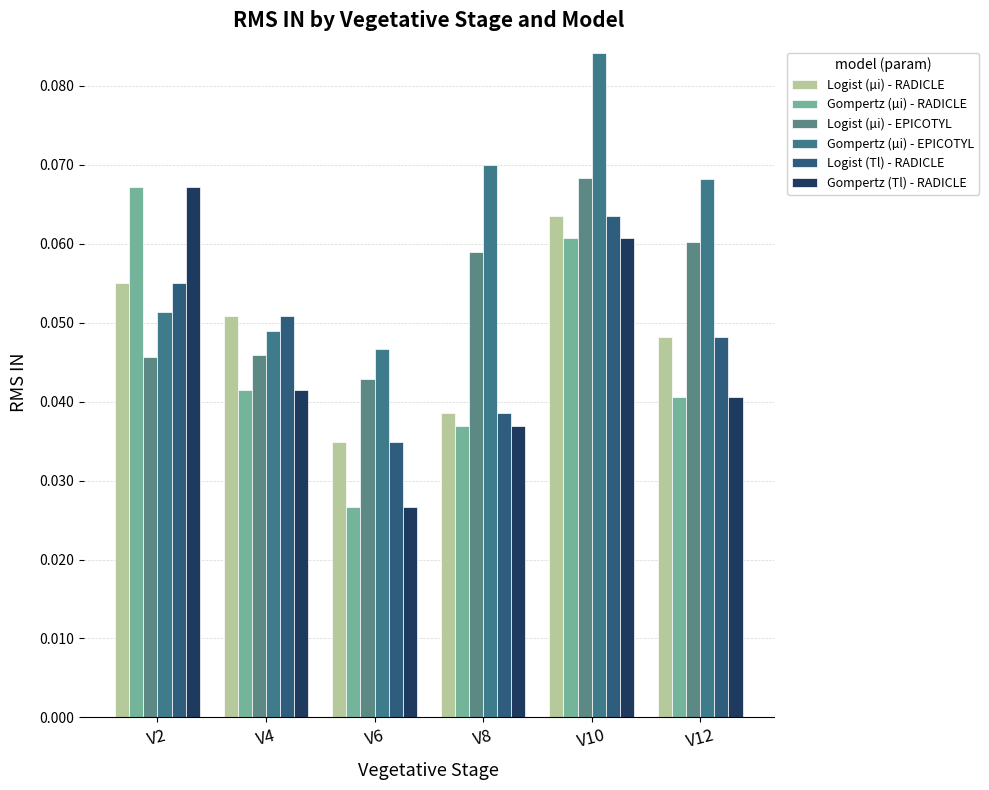

What is the sum of all Gompertz (µi) - RADICLE values?

0.3